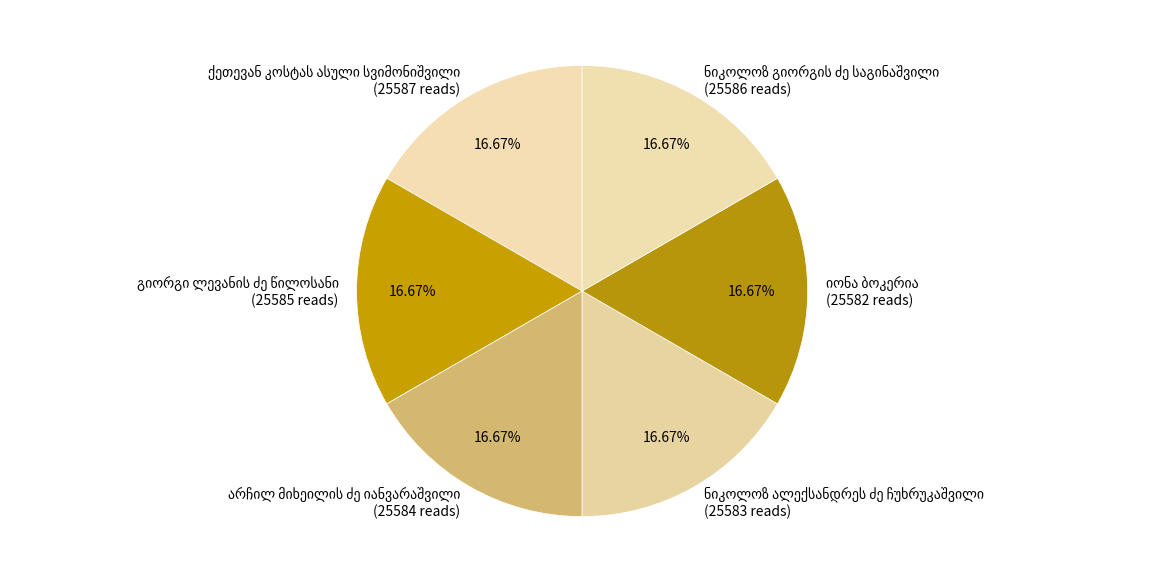

Does any single category account for the majority?

No